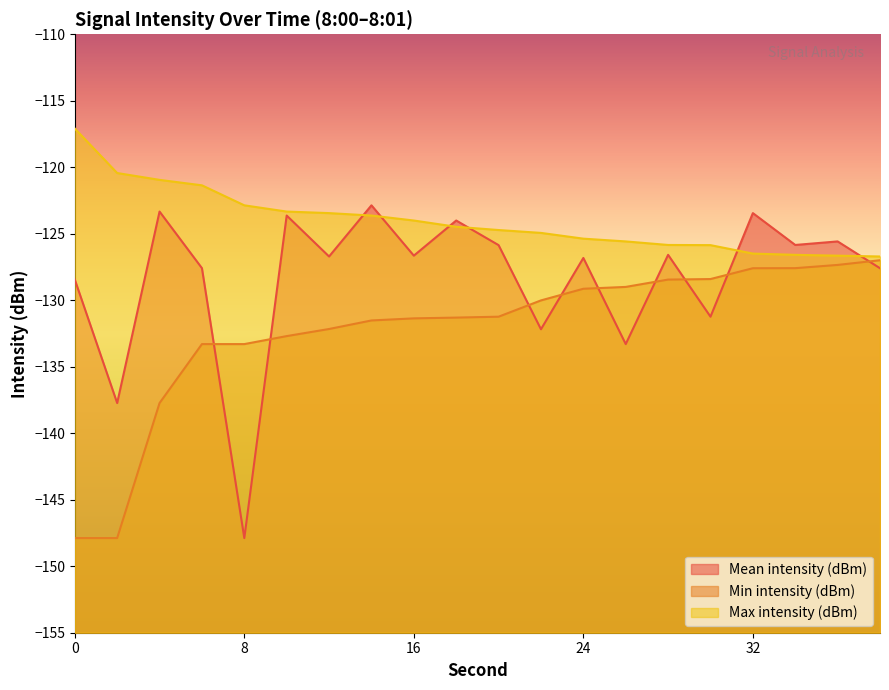

Reading right to left, what are all the values shown in this chart?

Mean intensity (dBm): -127.6	-125.6	-125.8	-123.4	-131.2	-126.6	-133.3	-126.8	-132.2	-125.9	-124.0	-126.6	-122.9	-126.7	-123.6	-147.9	-127.6	-123.3	-137.7	-128.4
Min intensity (dBm): -127.0	-127.3	-127.6	-127.6	-128.4	-128.4	-129.0	-129.1	-130.0	-131.2	-131.3	-131.4	-131.5	-132.2	-132.7	-133.3	-133.3	-137.7	-147.9	-147.9
Max intensity (dBm): -126.7	-126.6	-126.6	-126.5	-125.9	-125.8	-125.6	-125.4	-124.9	-124.7	-124.5	-124.0	-123.6	-123.4	-123.3	-122.9	-121.4	-120.9	-120.4	-117.1